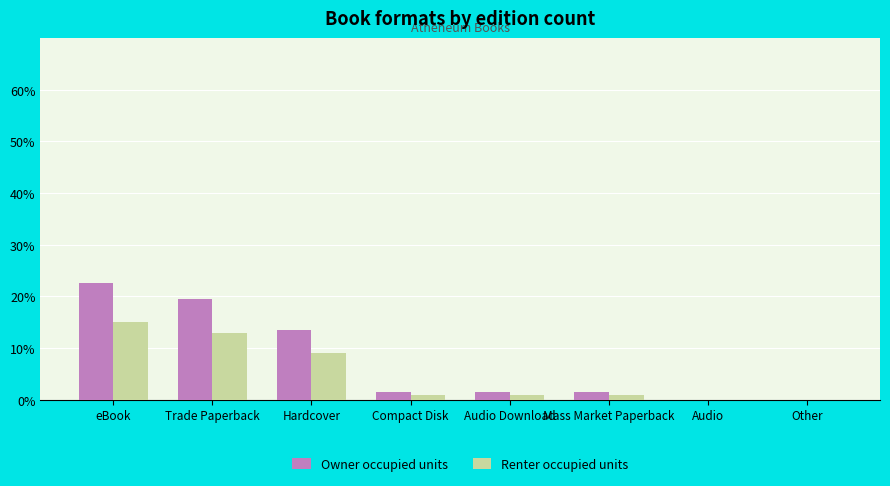

What position from the right is Compact Disk?

5